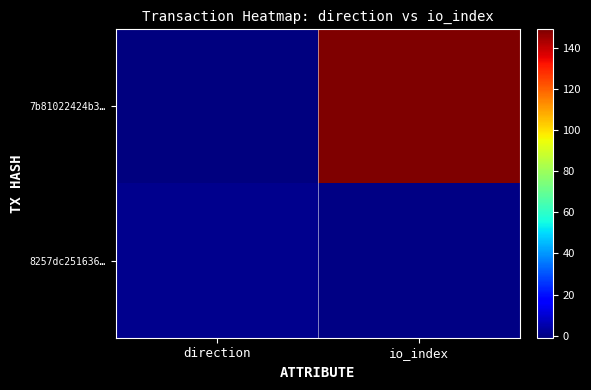

Rank the series by their average value, from lowest to highest.

8257dc251636…, 7b81022424b3…